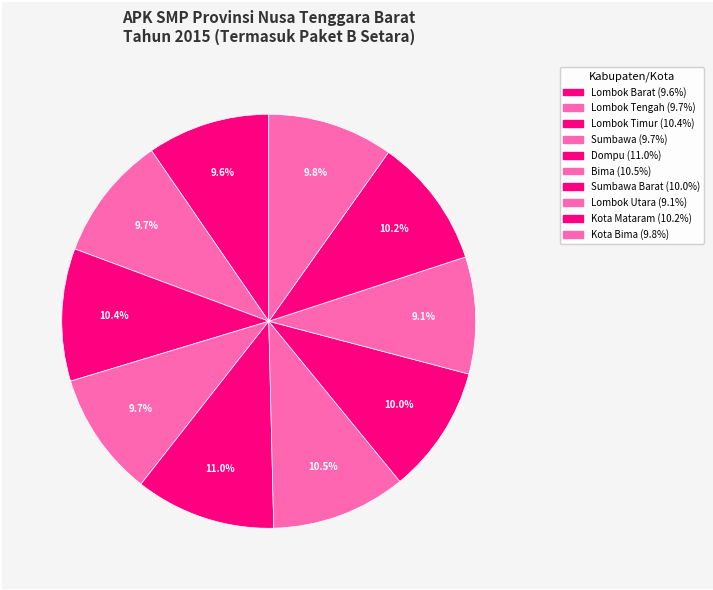

Which category has the smallest portion of the pie?

Lombok Utara